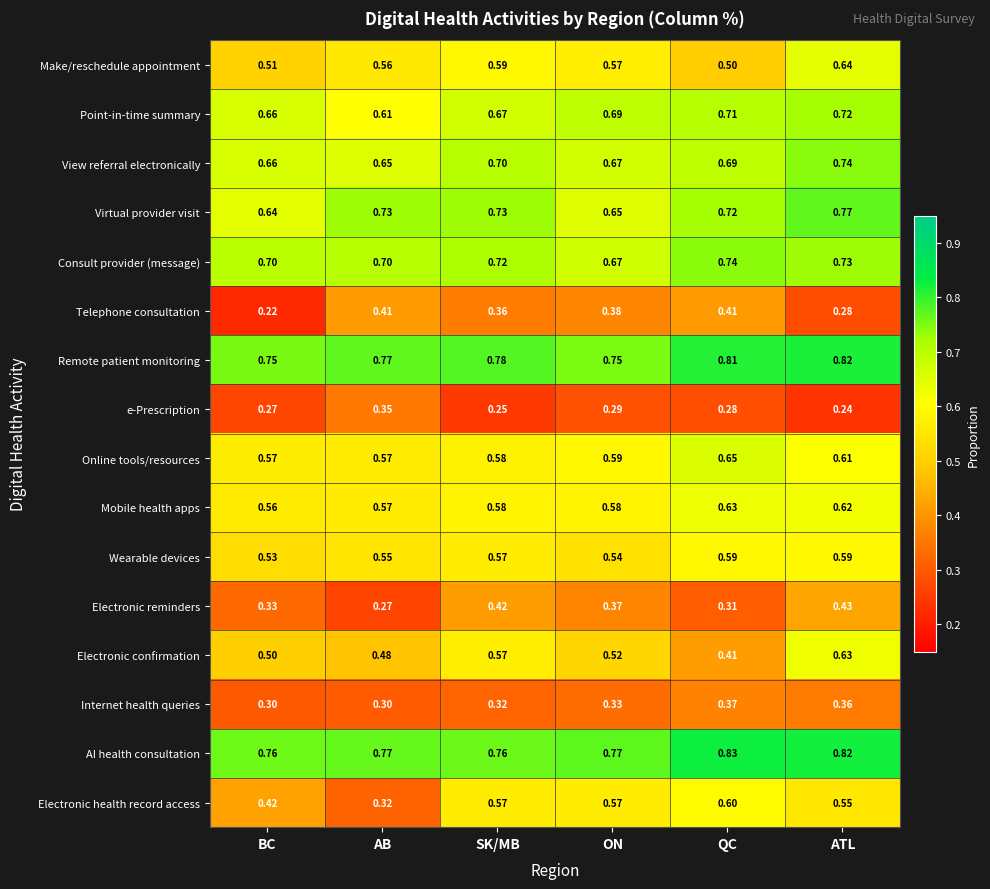

Is the value of Remote patient monitoring at ATL greater than the value of Telephone consultation at AB?

Yes